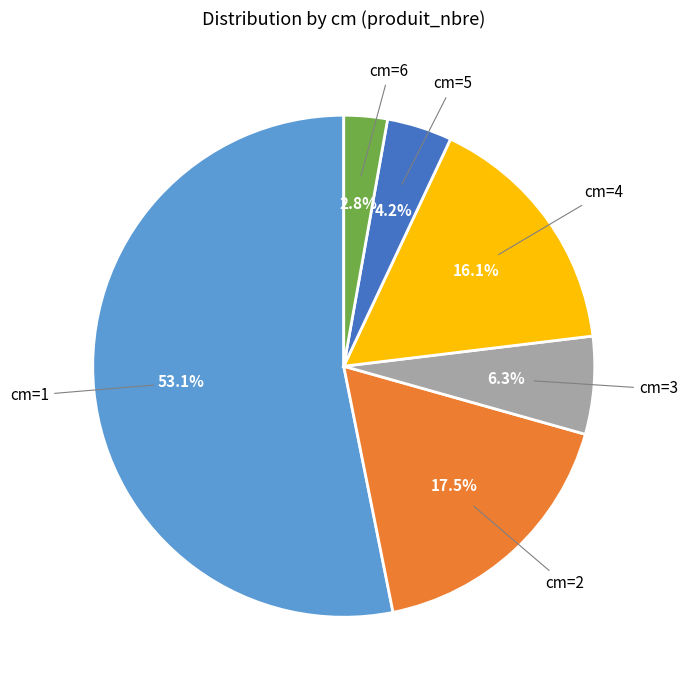

How many slices are in this pie chart?

6